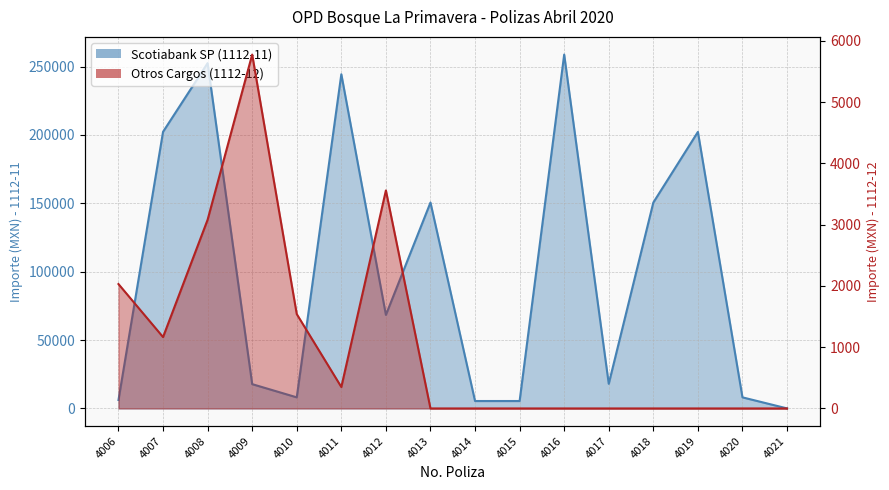

Which series has the largest total across all categories?

Scotiabank SP (1112-11)